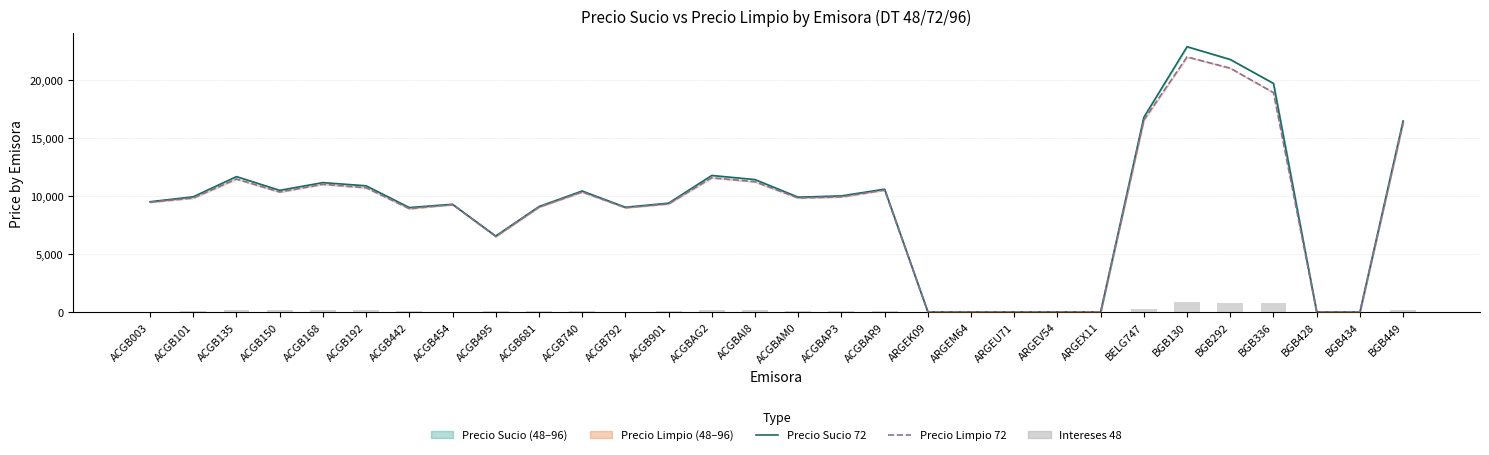

True or false: Intereses 48 has a value of 195.0 at ACGB150.

False